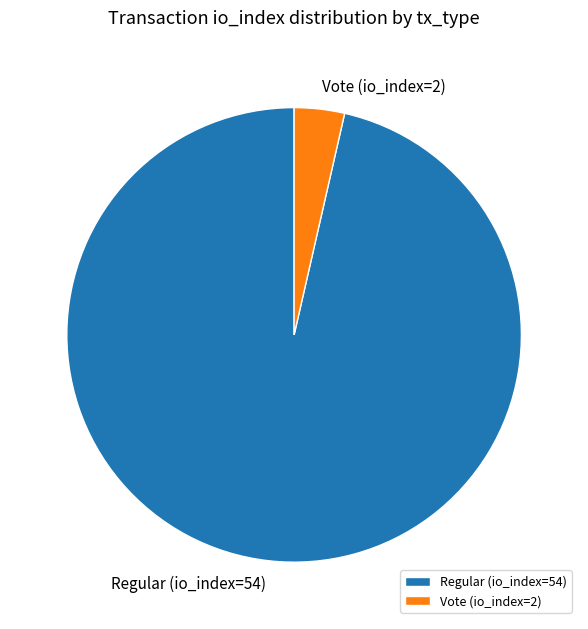

Is there a majority slice in this chart?

Yes